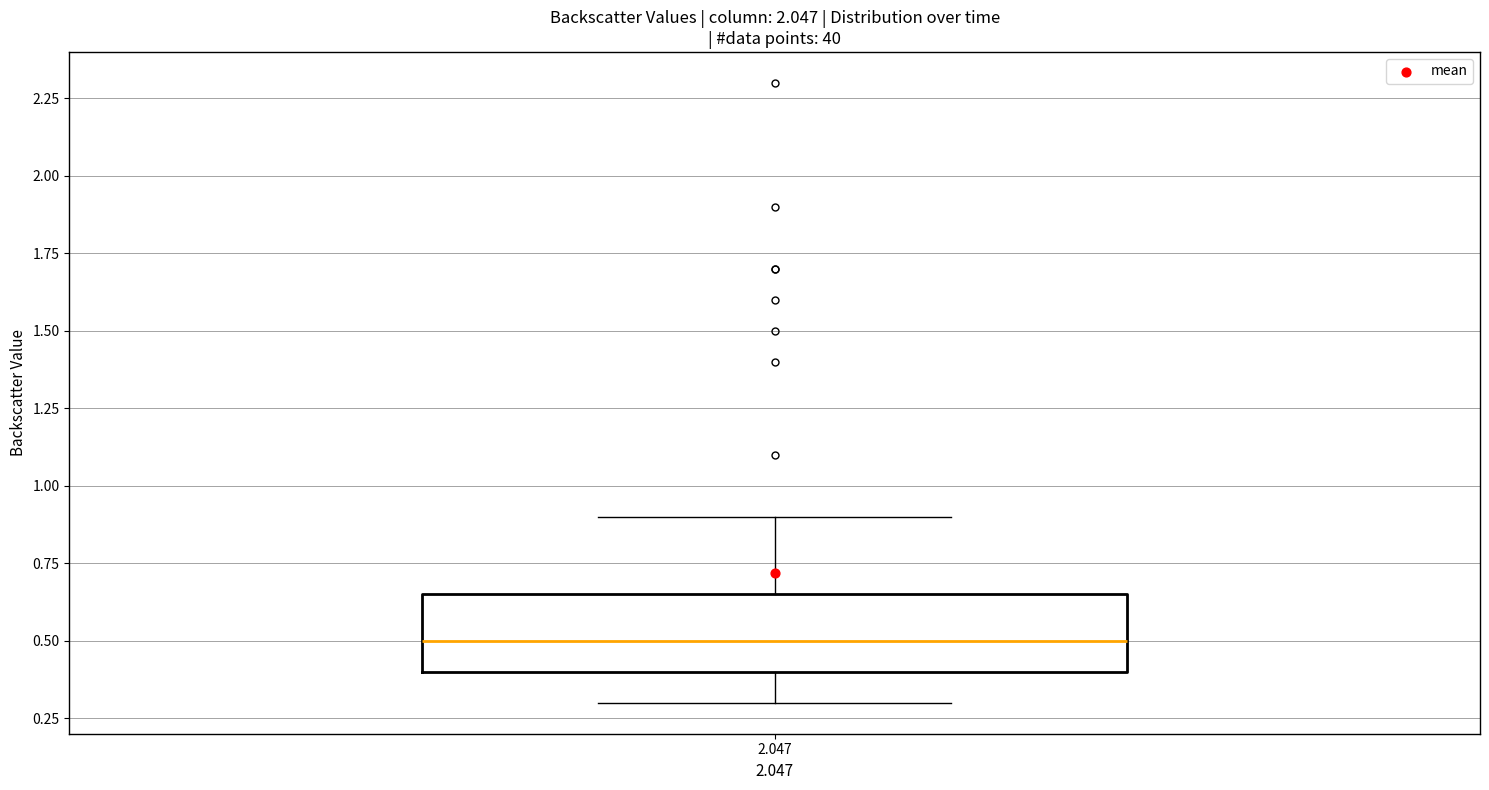

Transcribe this box plot: give where the median line is, the range the box spans, and where the two whiskers end, as read against the y-axis. The values are not printed on the chart, so give them approximately, as read against the axis.

median 0.50, box 0.40 to 0.65, whiskers 0.30 to 0.90